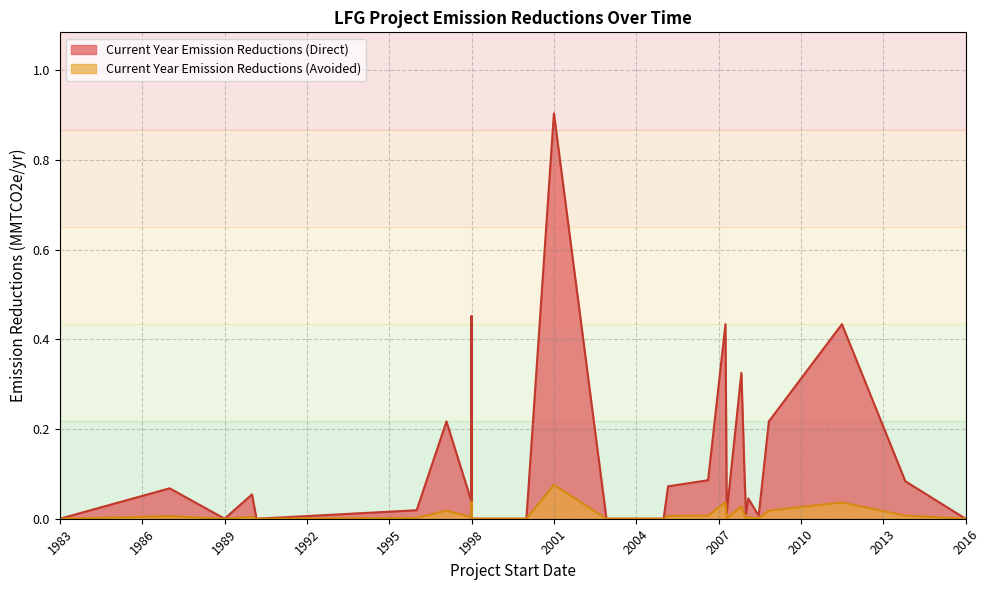

Rank the categories by Current Year Emission Reductions (Avoided) value from highest to lowest.

2001-01-01, 2001-01-01, 2001-01-01, 1998-01-01, 2011-07-01, 2007-04-03, 2007-11-01, 2008-11-01, 1997-02-01, 2006-08-15, 2007-12-15, 2013-10-22, 2005-03-01, 1987-01-01, 1990-01-01, 2008-02-01, 1998-01-01, 1996-01-01, 2007-04-20, 2008-01-01, 2008-06-18, 2002-12-01, 2004-10-19, 1983-01-01, , 1989-01-01, 1989-01-01, 1989-01-01, 1999-04-06, 2016-01-01, 2004-01-01, 2000-01-01, 1998-01-01, 1998-01-01, 2004-12-31, 1990-03-01